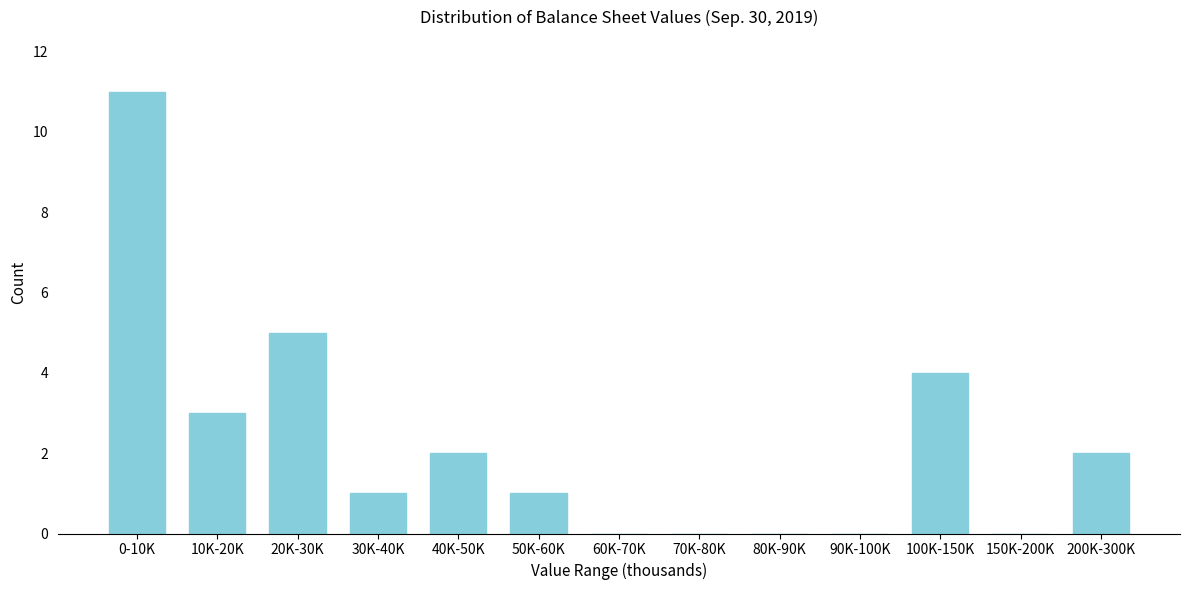

Reading left to right, what are all the values shown in this chart?

0-10K=11	10K-20K=3	20K-30K=5	30K-40K=1	40K-50K=2	50K-60K=1	60K-70K=0	70K-80K=0	80K-90K=0	90K-100K=0	100K-150K=4	150K-200K=0	200K-300K=2